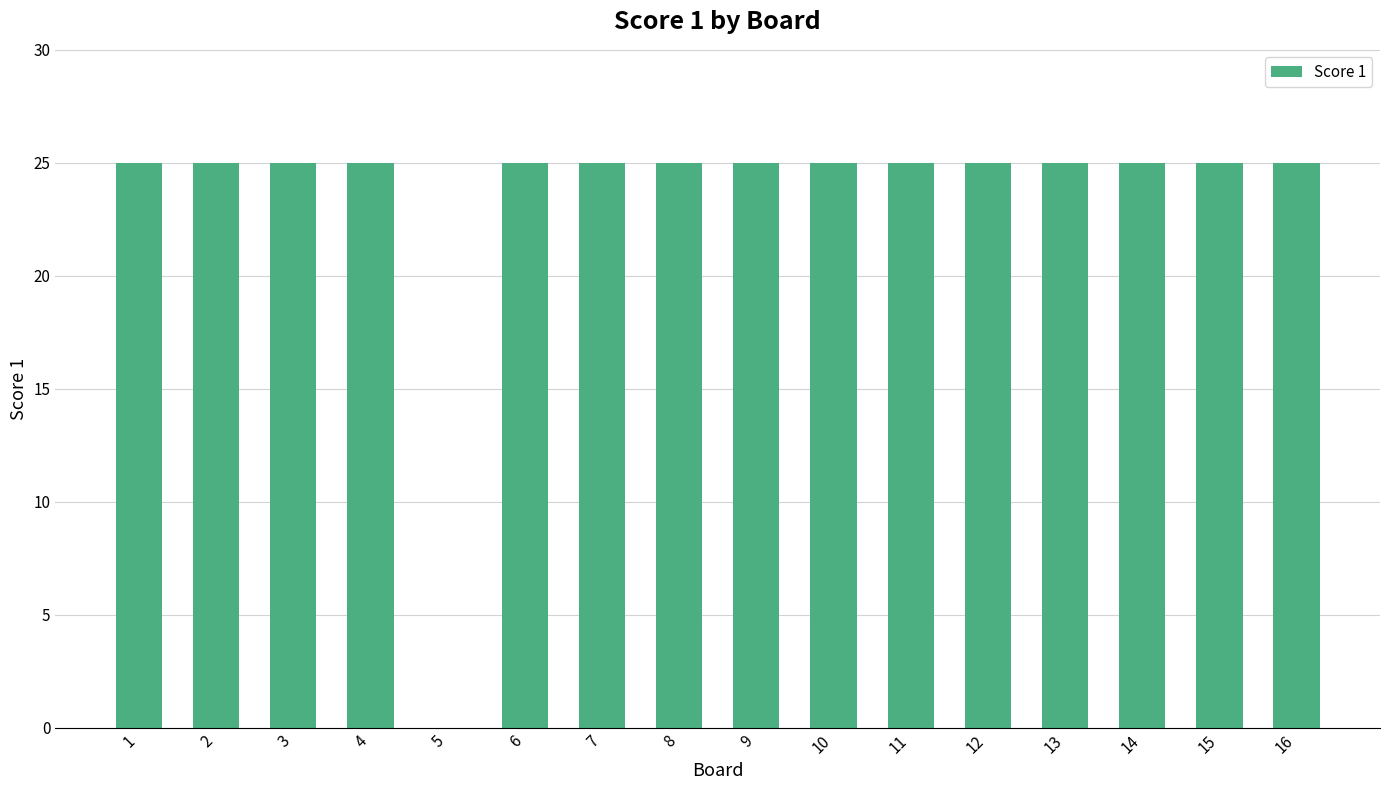

Are the bars horizontal?

No